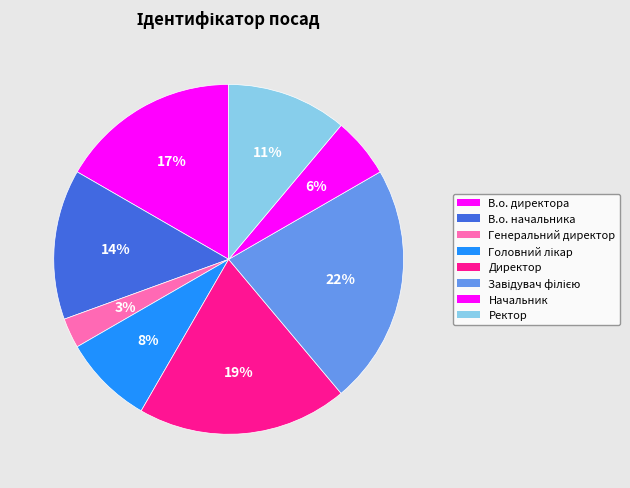

Rank the categories by value from highest to lowest.

Завідувач філією, Директор, В.о. директора, В.о. начальника, Ректор, Головний лікар, Начальник, Генеральний директор